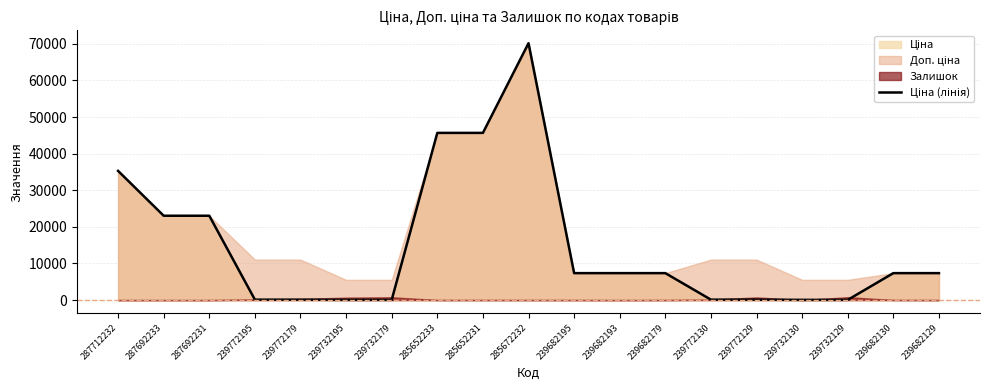

Reading left to right, what are all the values shown in this chart?

287712232=35295.1	287692233=23040.4	287692231=23040.4	239772195=110.5	239772179=110.5	239732195=55.3	239732179=55.3	285652233=45672.6	285652231=45672.6	285672232=70181.6	239682195=7360.2	239682193=7360.2	239682179=7360.2	239772130=110.5	239772129=110.5	239732130=55.3	239732129=55.3	239682130=7360.2	239682129=7360.2